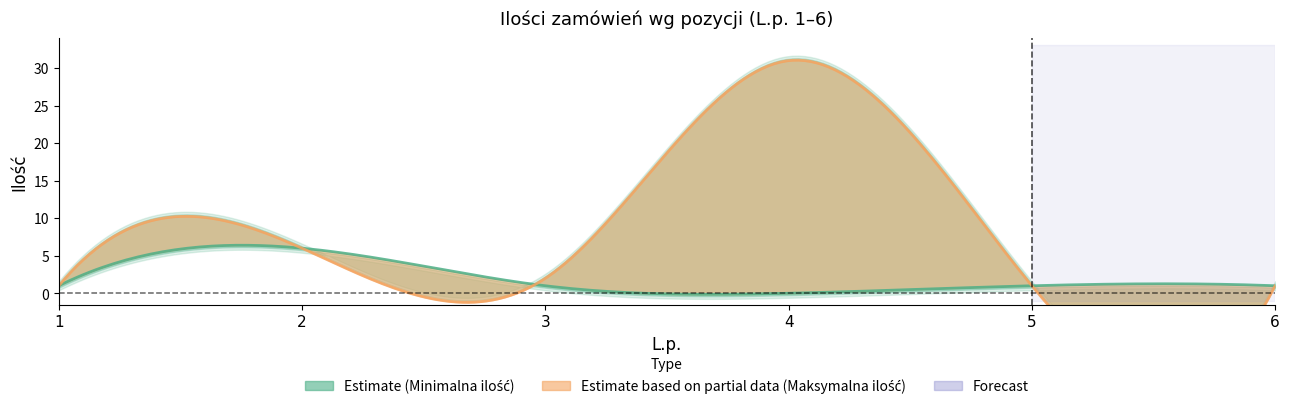

True or false: Minimalna ilość and Maksymalna ilość intersect in this chart.

False